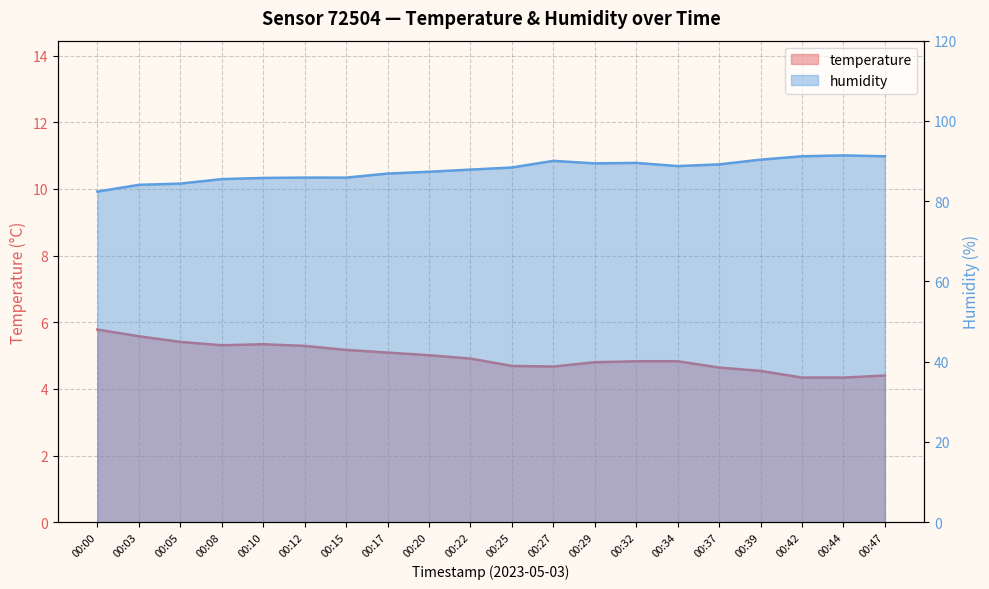

True or false: temperature and humidity cross at least once.

False